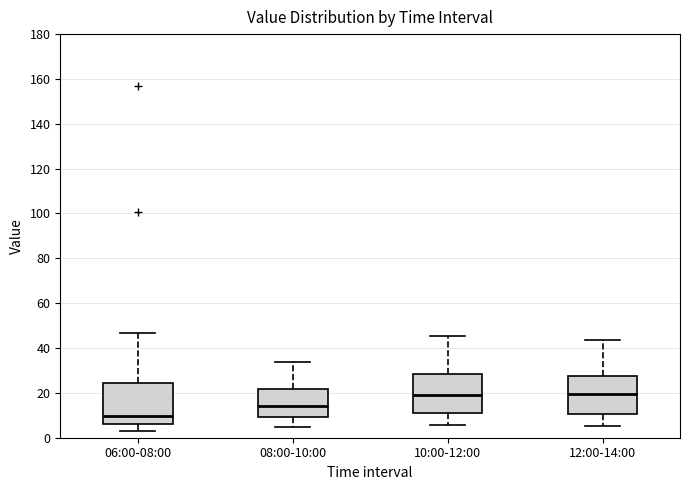

Where does the upper whisker of the box for 08:00-10:00 end on the y-axis? The values are not printed on the chart, so give them approximately, as read against the axis.

34